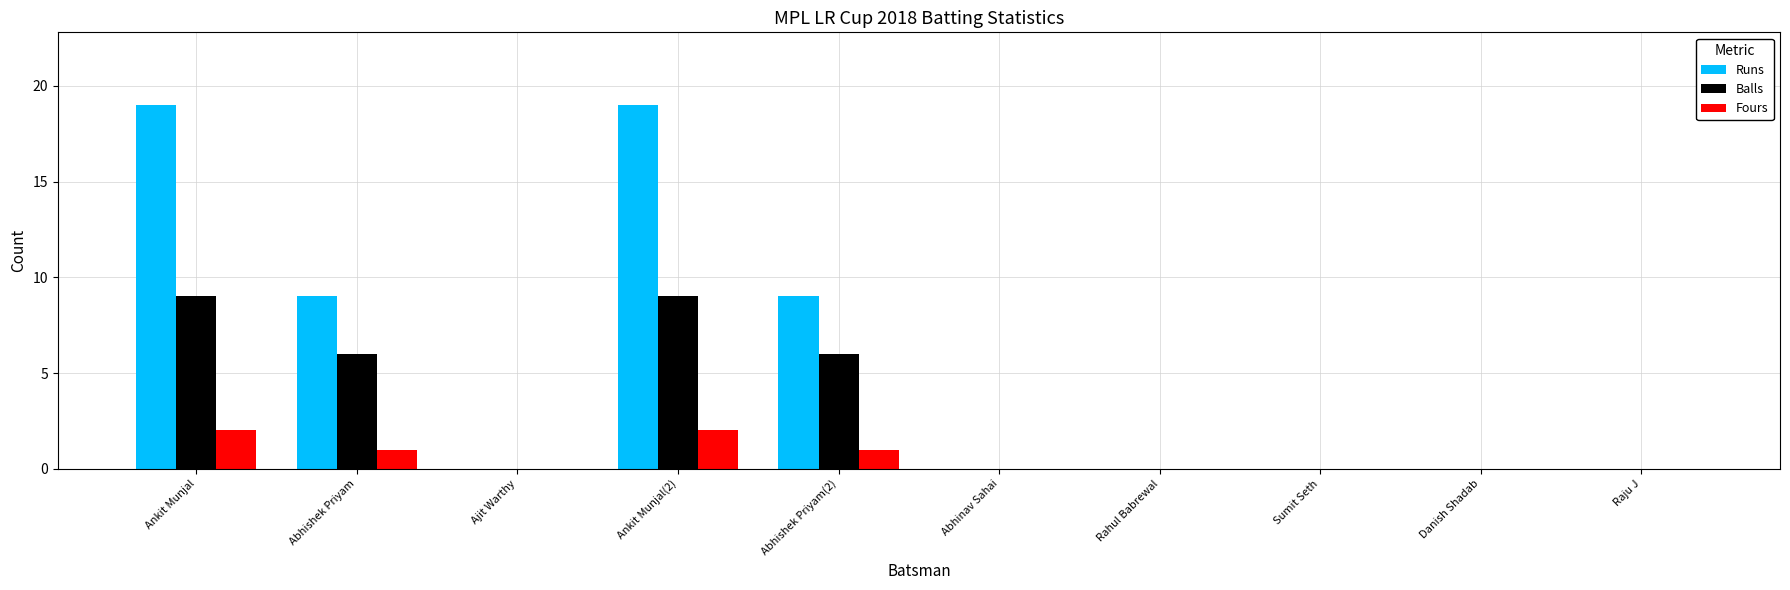

What value does the Balls series have at Ankit Munjal?

9